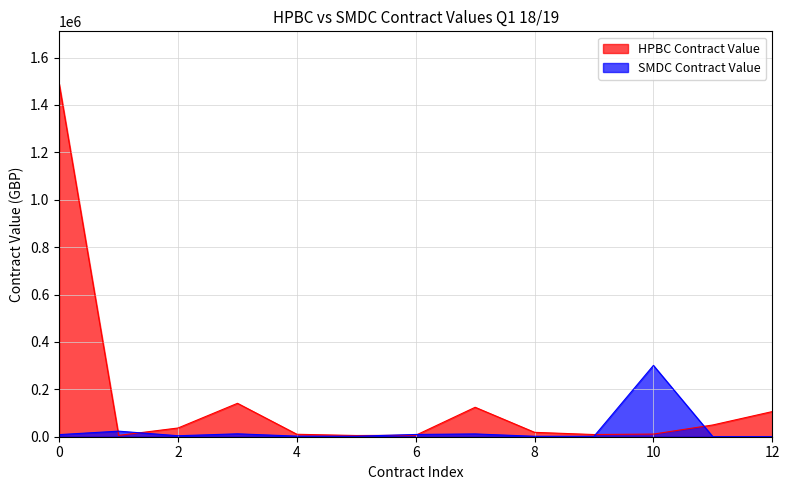

At how many categories does at least one series exceed 506768?

1